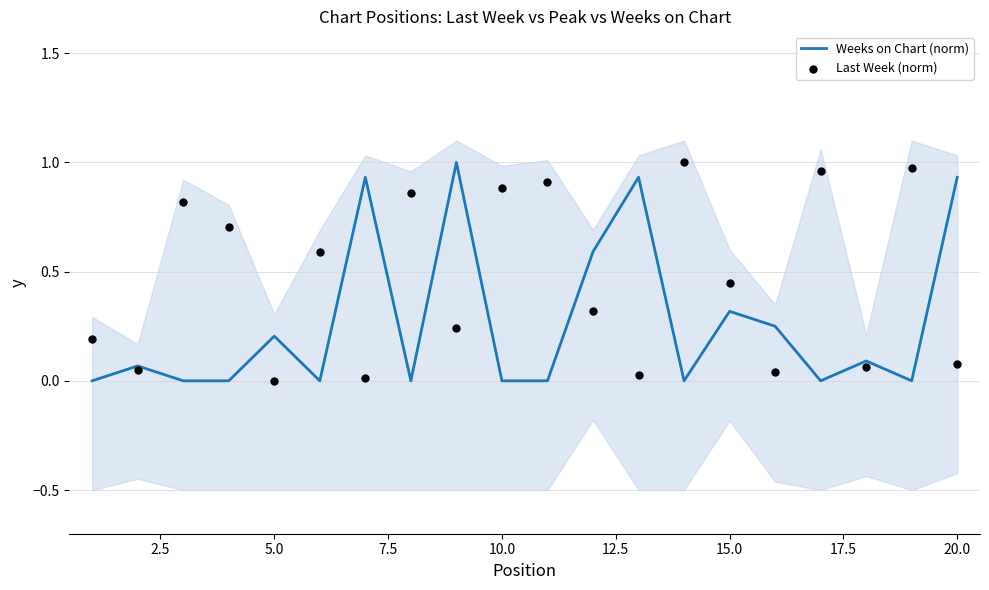

Which series has the largest total across all categories?

Last Week (norm)